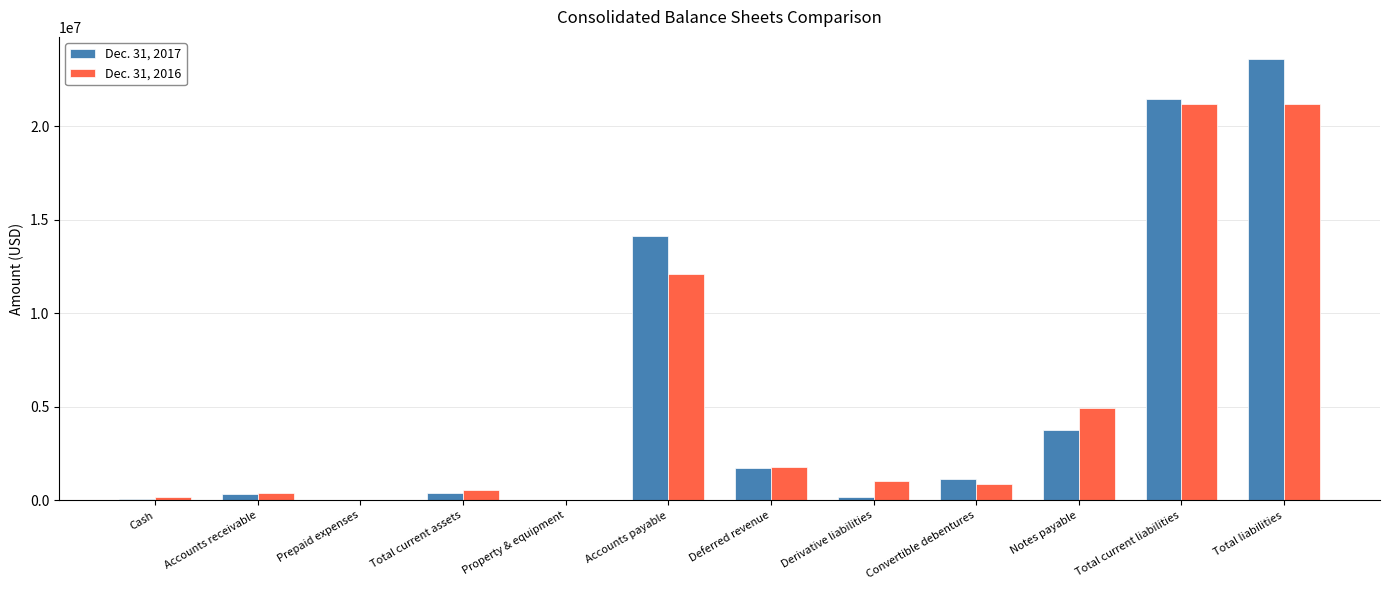

What are all the series names shown in the legend?

Dec. 31, 2017, Dec. 31, 2016